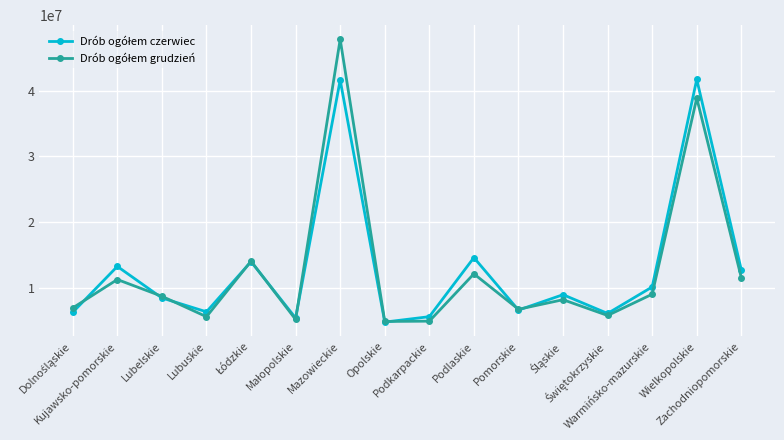

At which category is the sum across all series the highest?

Mazowieckie